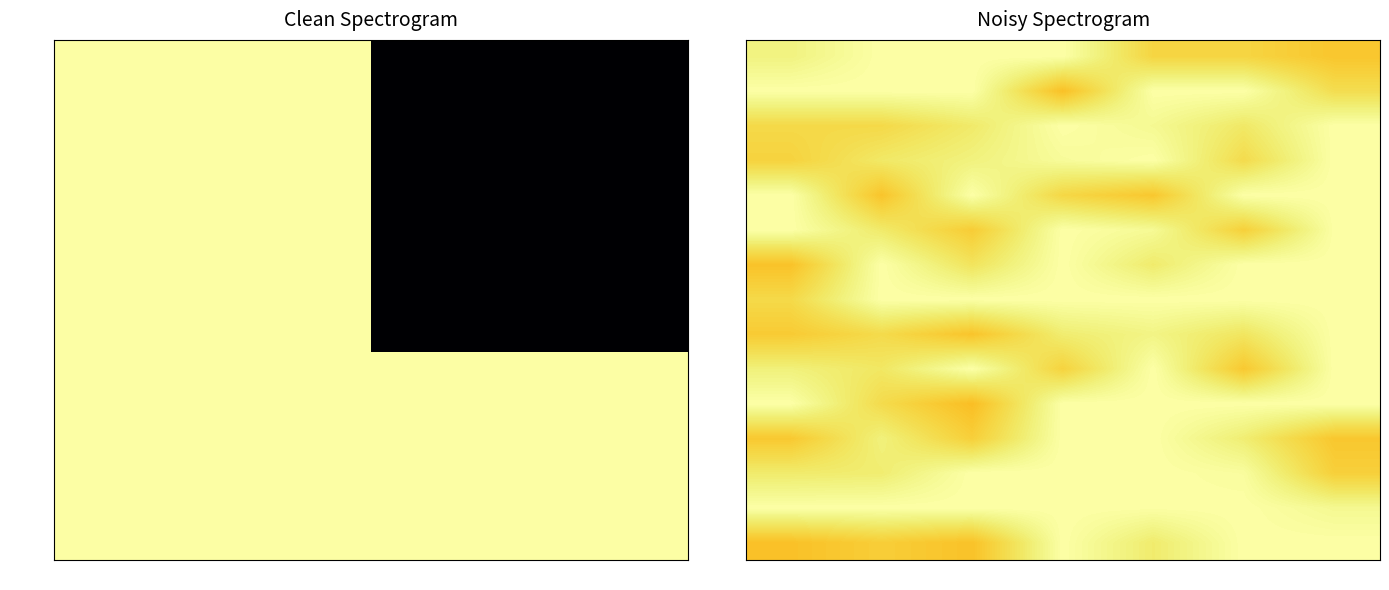

At how many categories does at least one series exceed 0?

7